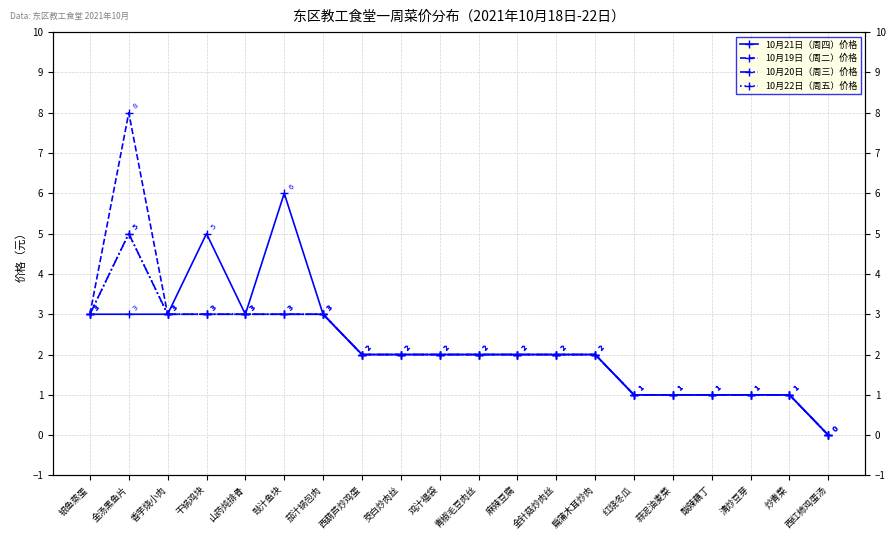

What is the label of the 17th point from the right?

干锅鸡块